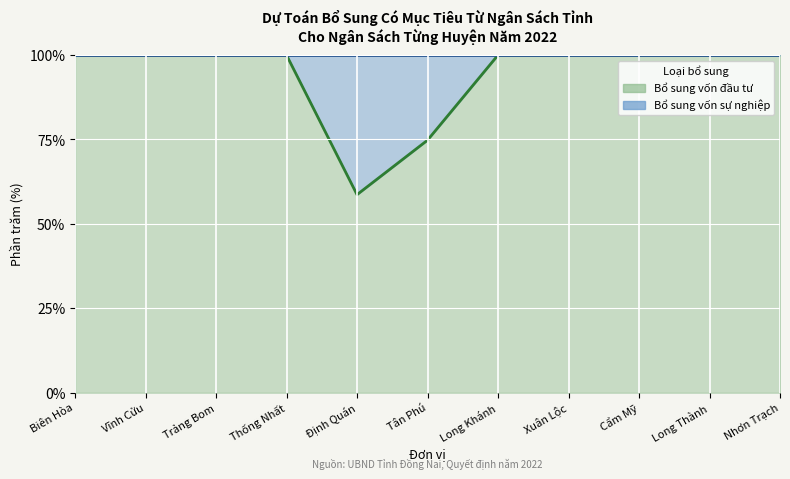

At which category does the chart reach its peak across all series?

Biên Hòa